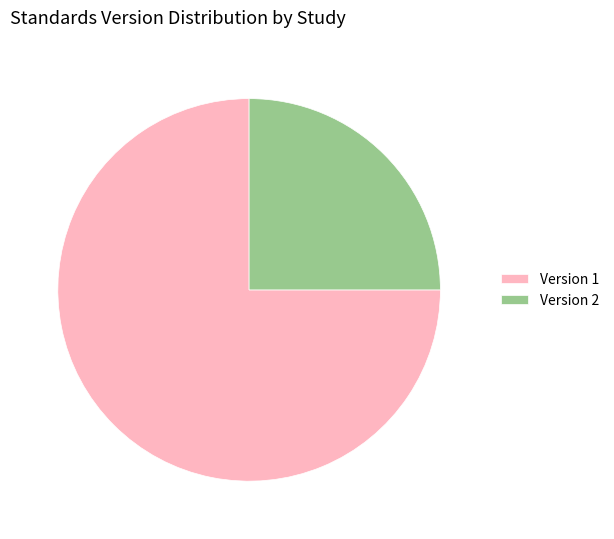

How many slices are in this pie chart?

2